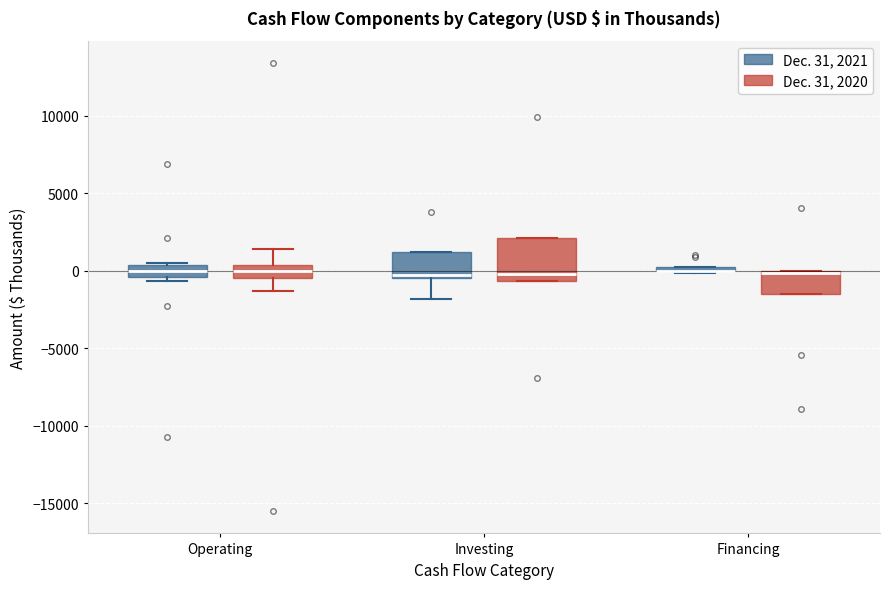

Where is the upper edge of the box for Financing (Dec. 31, 2020) on the y-axis? The values are not printed on the chart, so give them approximately, as read against the axis.

0